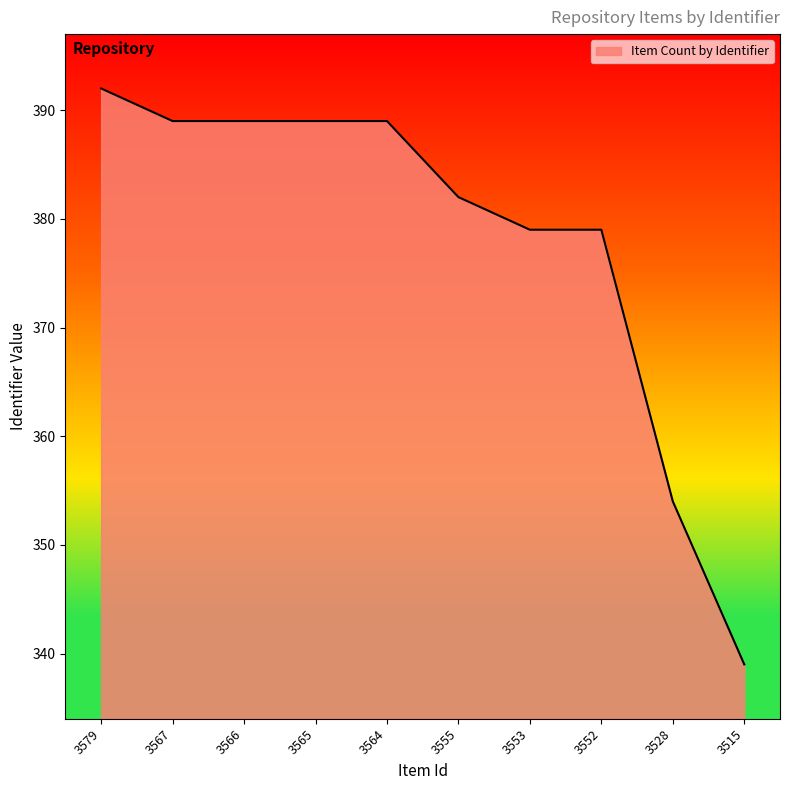

At which category does the chart reach its minimum across all series?

3515